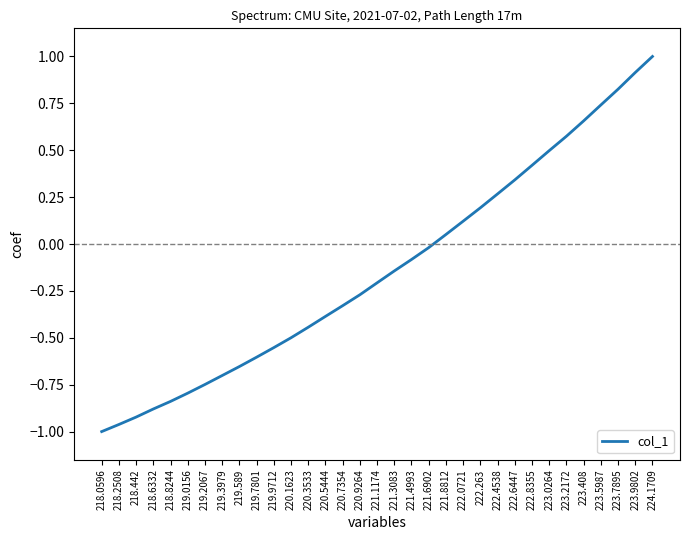

What position from the left is 223.7895?

31